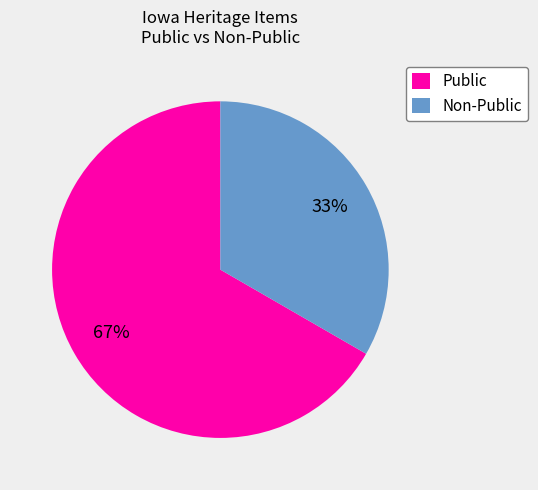

To the nearest percent, what is the average slice percentage?

50%